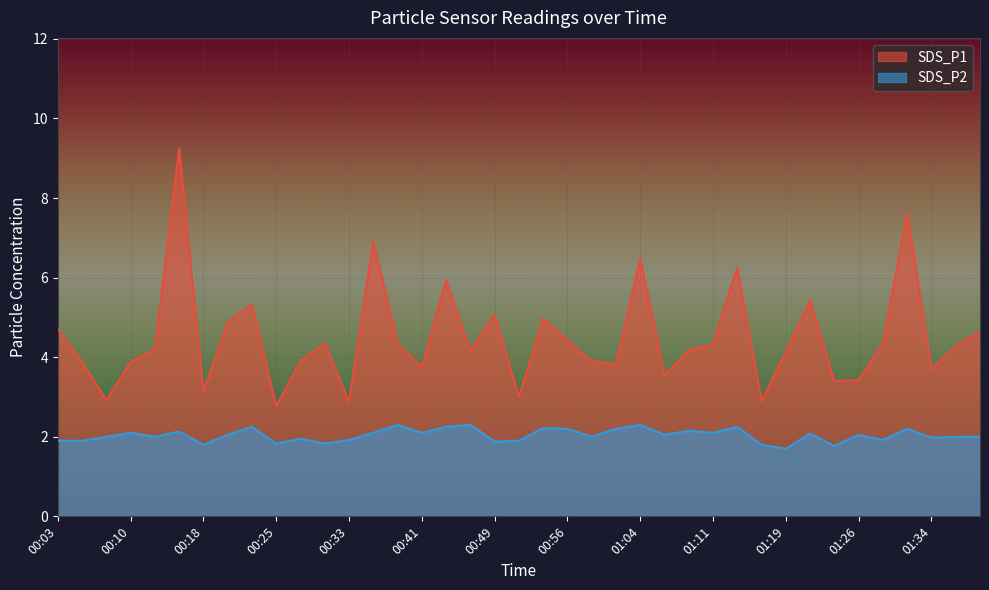

Where is the first local maximum for SDS_P2?

00:10